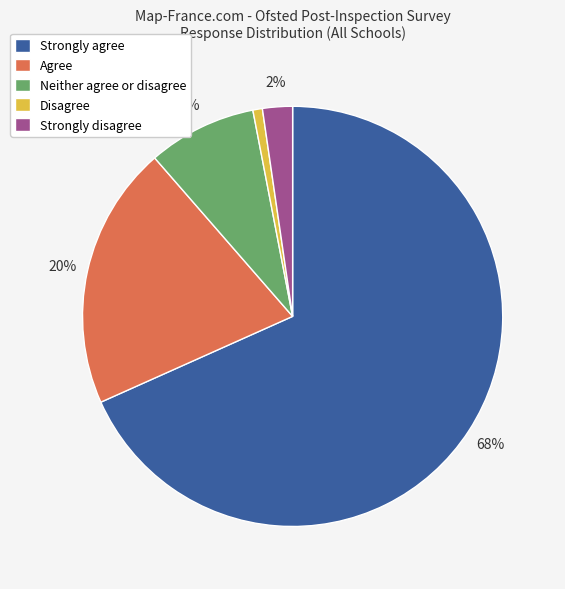

How many slices are in this pie chart?

5